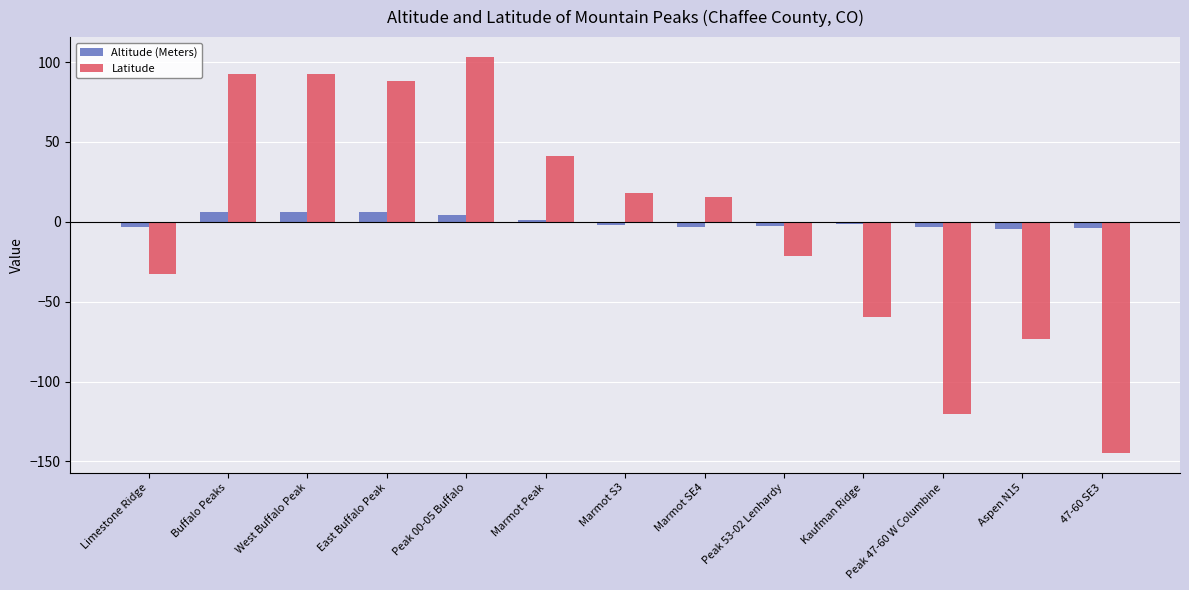

Which category has the lowest value across all series?

47-60 SE3